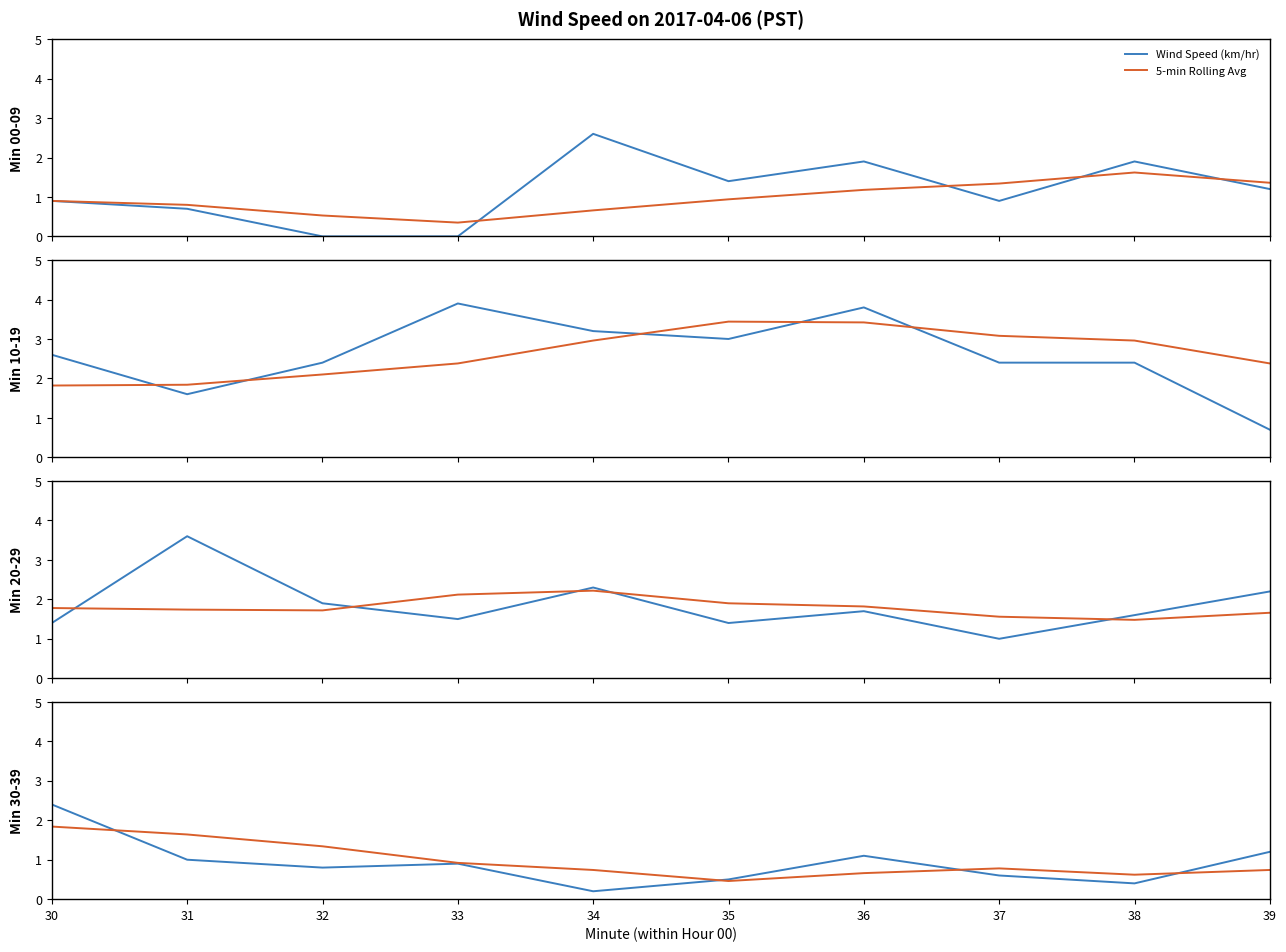

Which series has the largest range (max minus min)?

Wind Speed (km/hr)